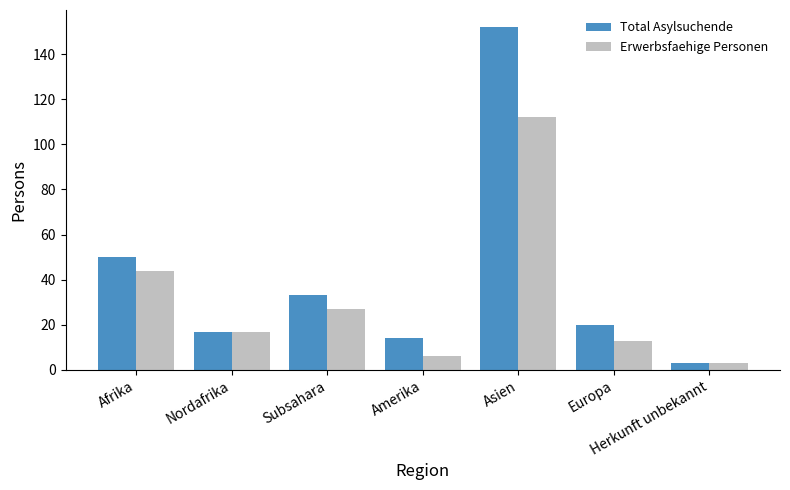

Reading left to right, list all the values displayed in this chart.

Total Asylsuchende: Afrika=50	Nordafrika=17	Subsahara=33	Amerika=14	Asien=152	Europa=20	Herkunft unbekannt=3
Erwerbsfaehige Personen: Afrika=44	Nordafrika=17	Subsahara=27	Amerika=6	Asien=112	Europa=13	Herkunft unbekannt=3